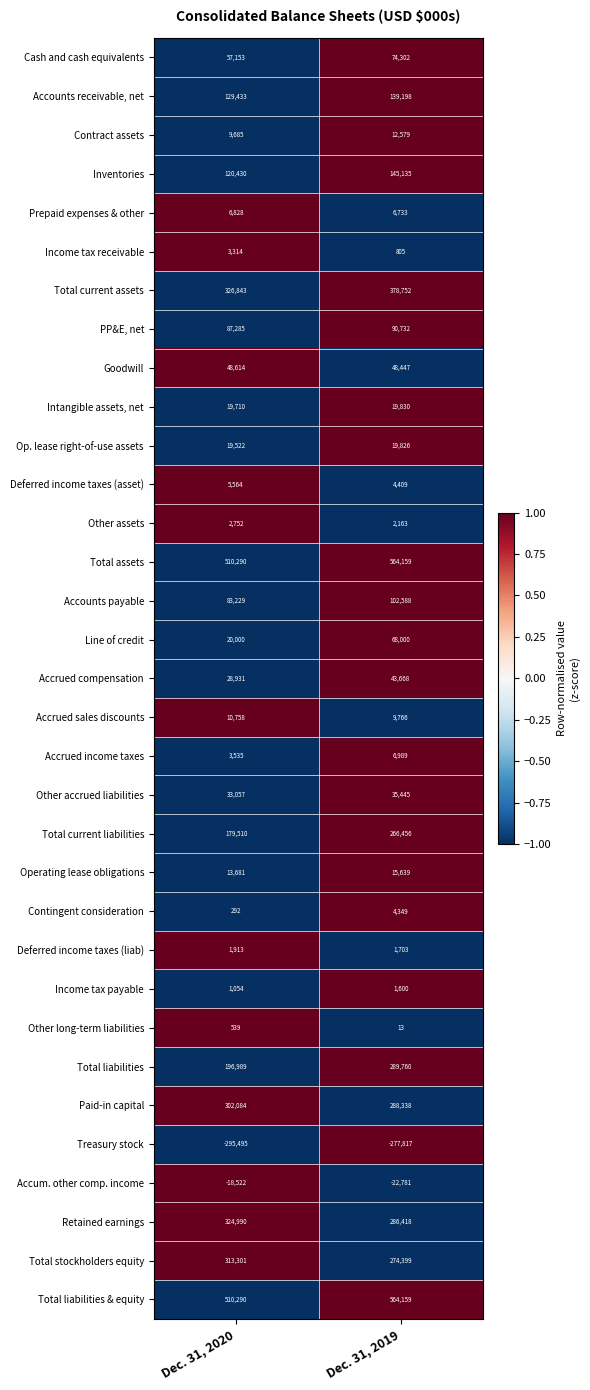

List the labels in order of Operating lease obligations value, smallest first.

Dec. 31, 2020, Dec. 31, 2019